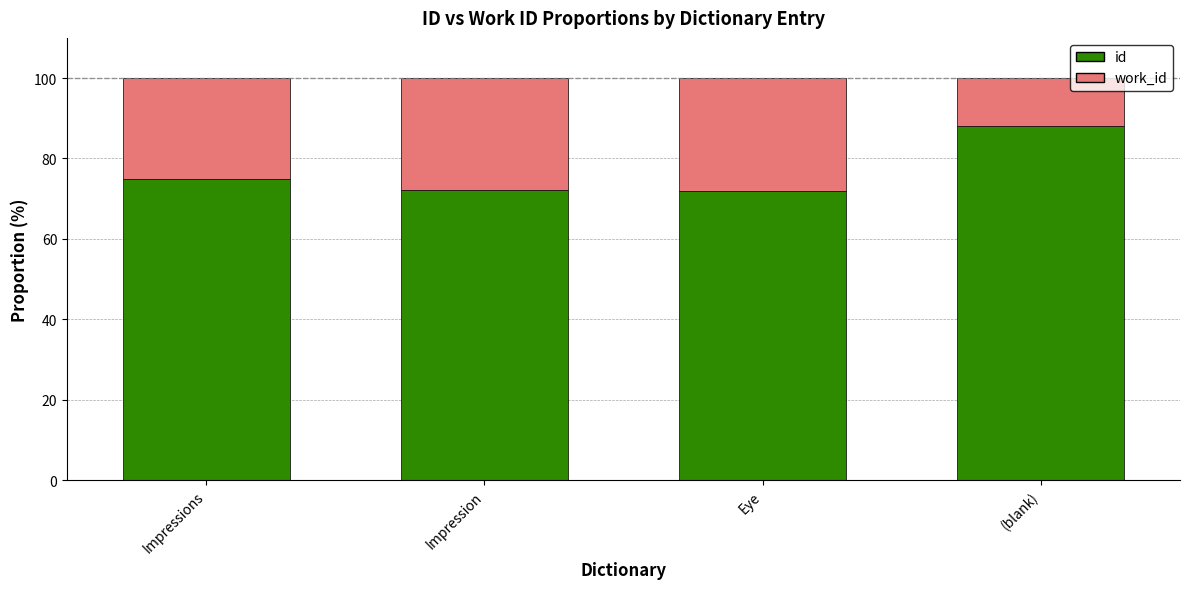

At which label is id closest to 80?

Impressions